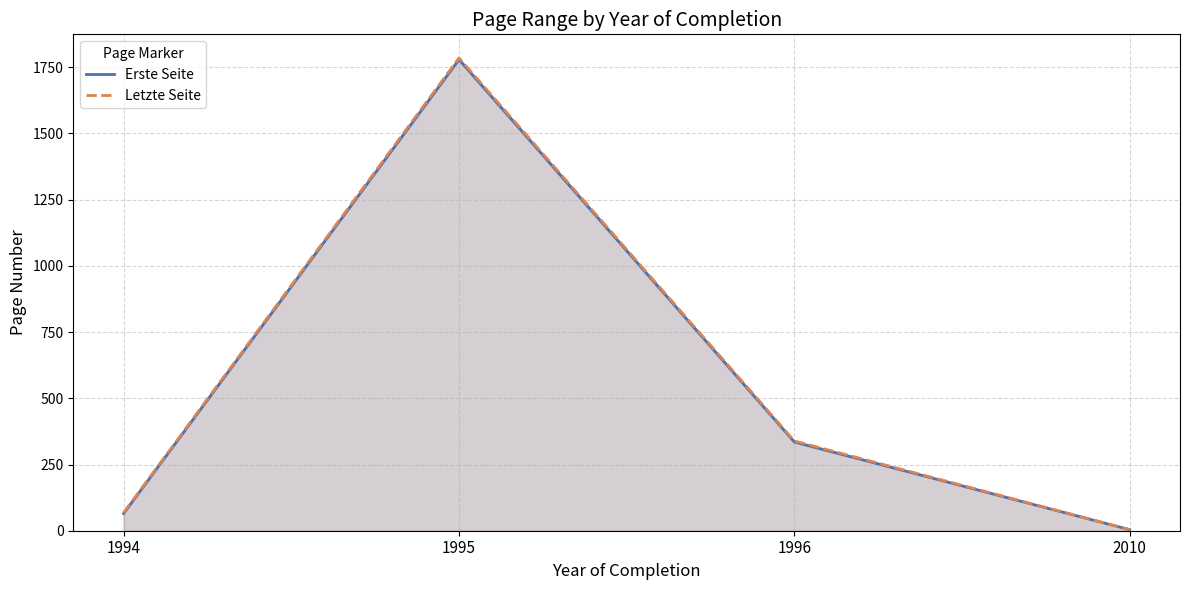

In Letzte Seite, how many points are higher than both neighbors (excluding endpoints)?

1